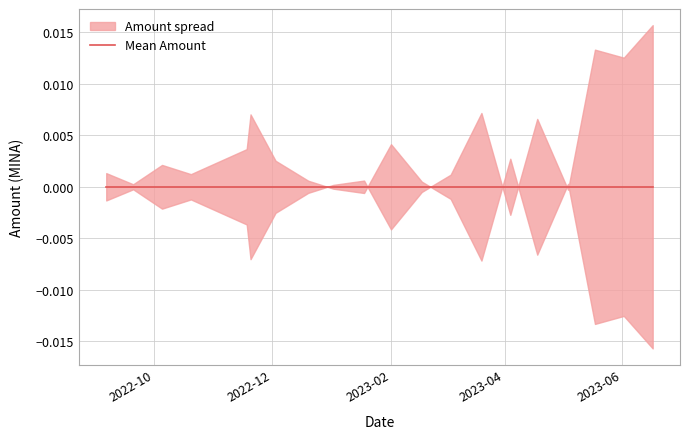

The chart shows a value of 0.0 at 2022-12-20. True or false?

True